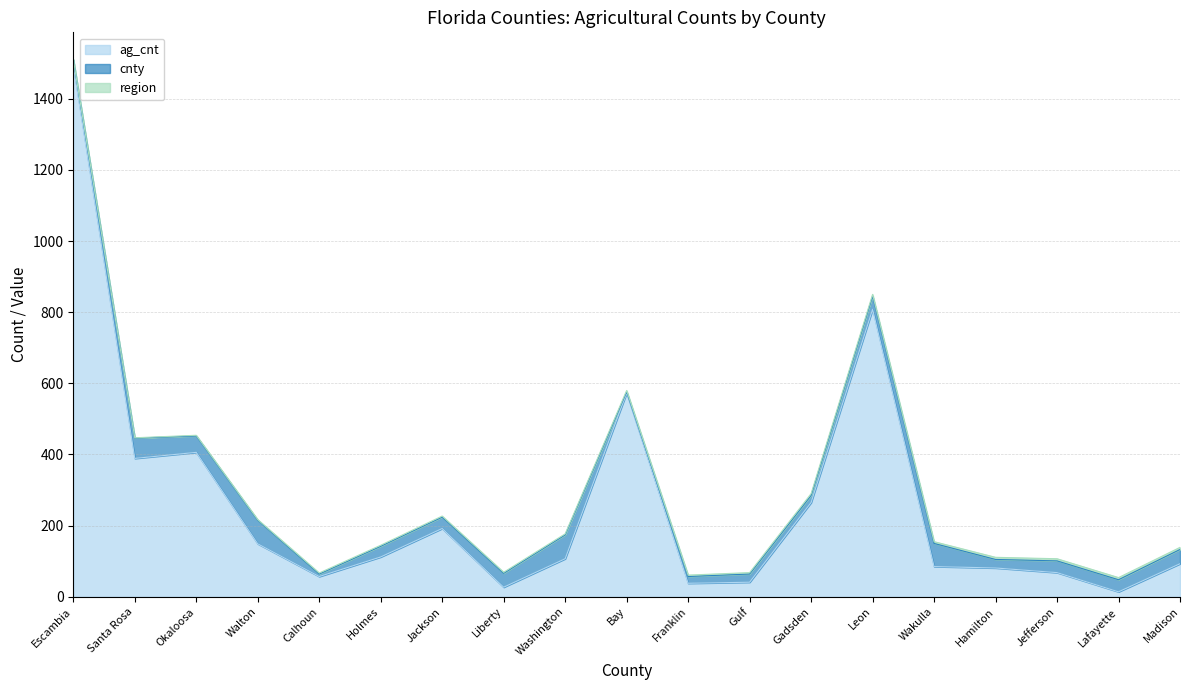

Where do region and cnty first cross each other?

Washington and Bay